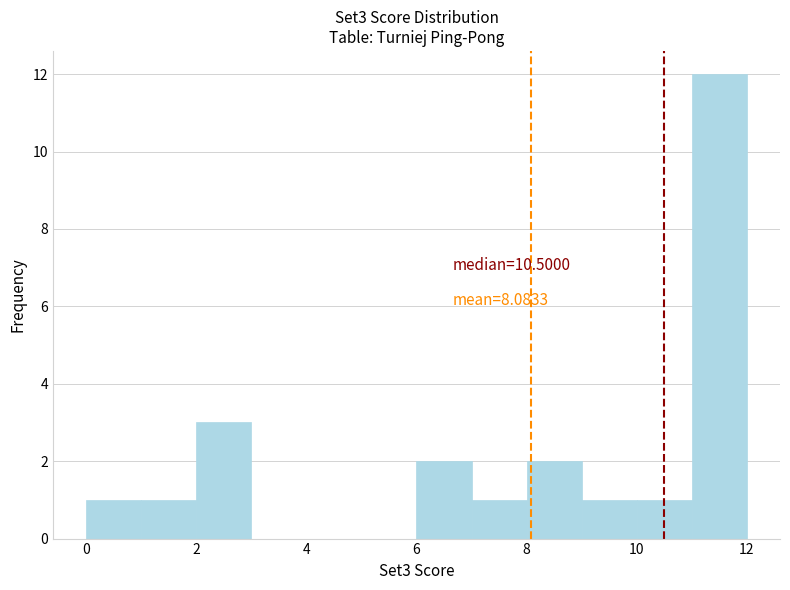

Which range on the x-axis has the tallest bar?

11 to 12